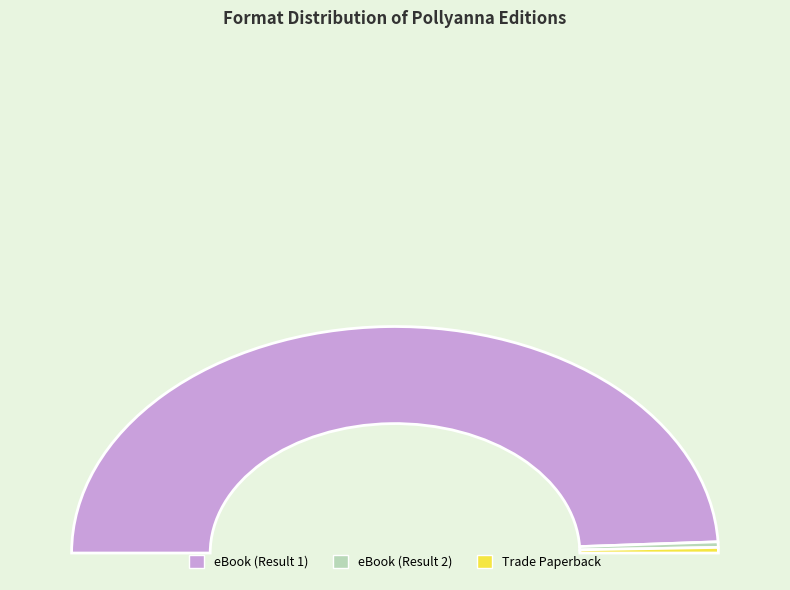

Is it true that eBook (Result 1) is 98% of the pie?

True